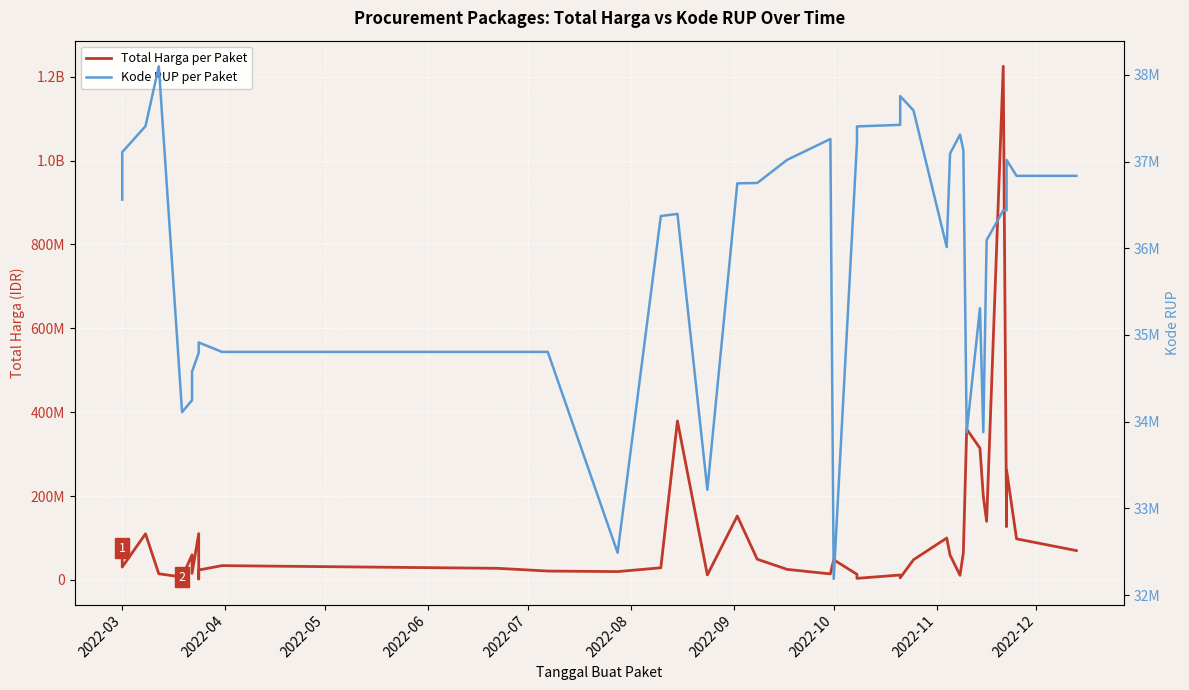

What value does the Total Harga per Paket series have at 2022-10, to the nearest 10?

48140000